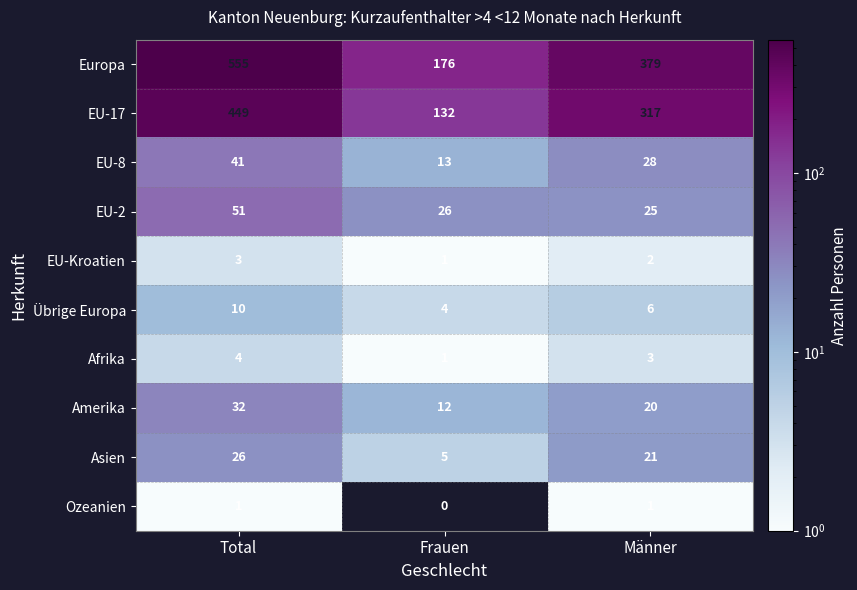

List the series in order of their peak value, lowest first.

Ozeanien, EU-Kroatien, Afrika, Übrige Europa, Asien, Amerika, EU-8, EU-2, EU-17, Europa